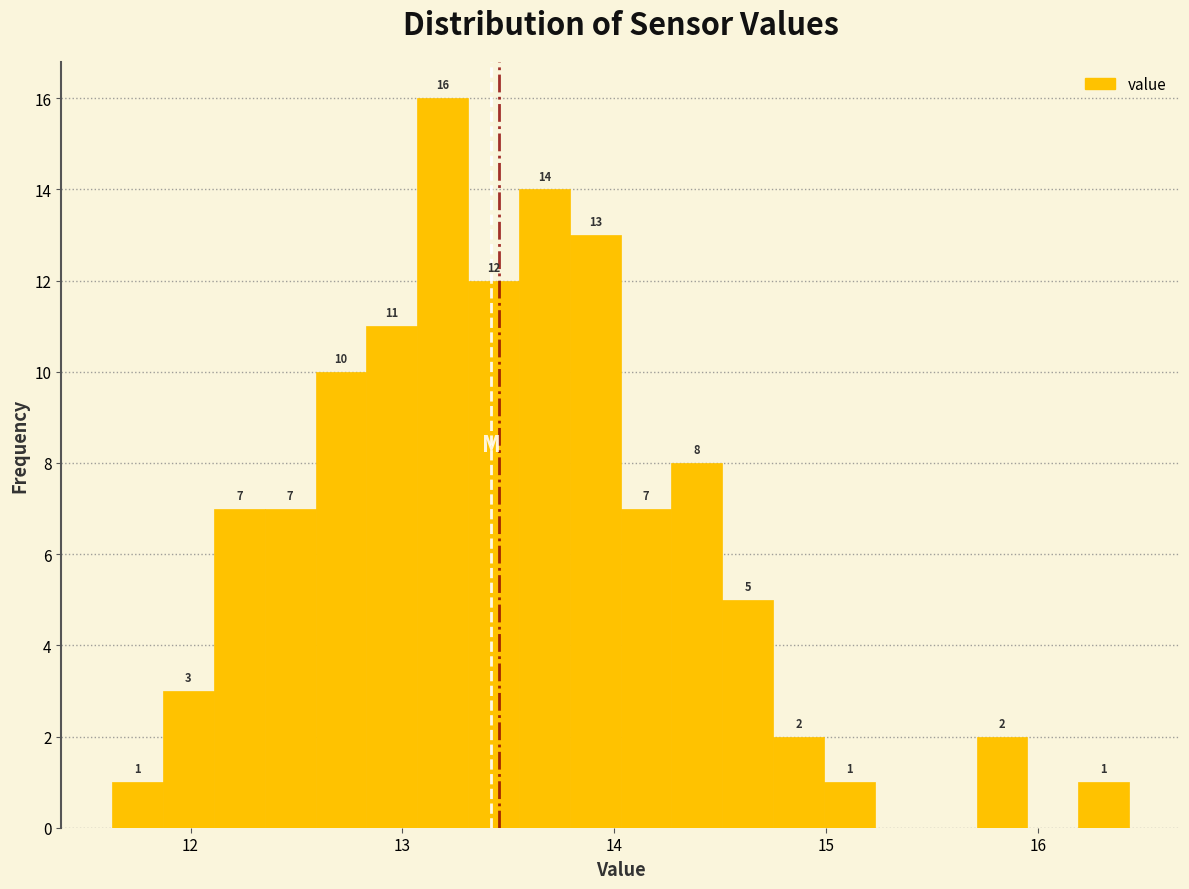

Around what value on the x-axis is the tallest bar? Give the approximate position of its centre, as read against the axis.

13.2